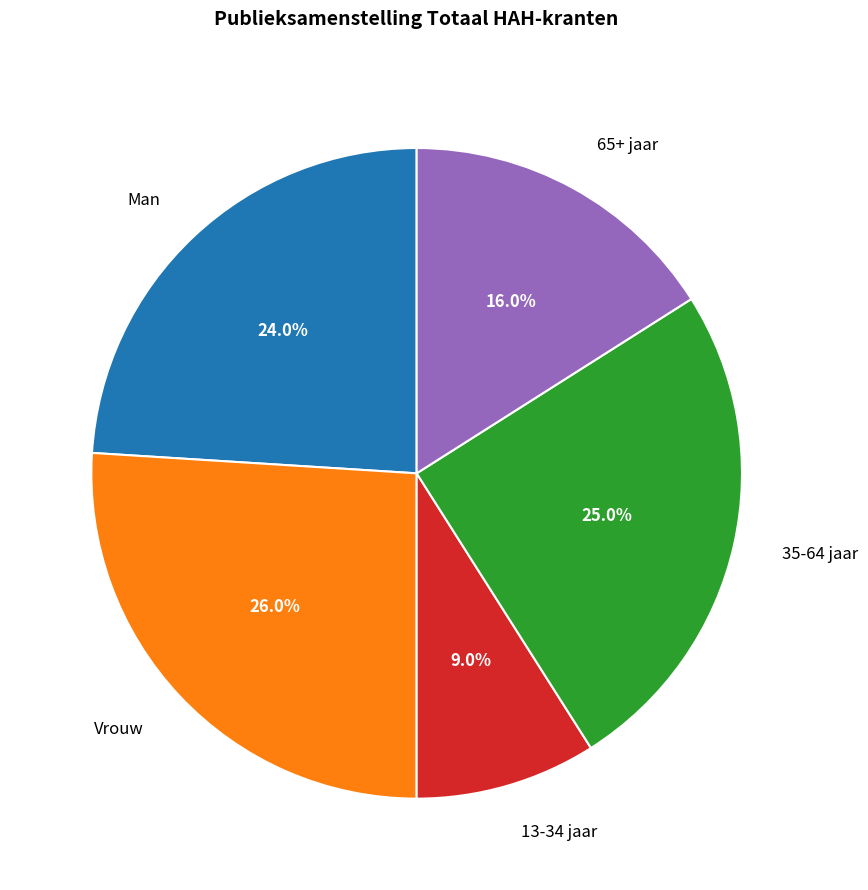

To the nearest percent, what is the difference between the largest and smallest slice percentages?

17%